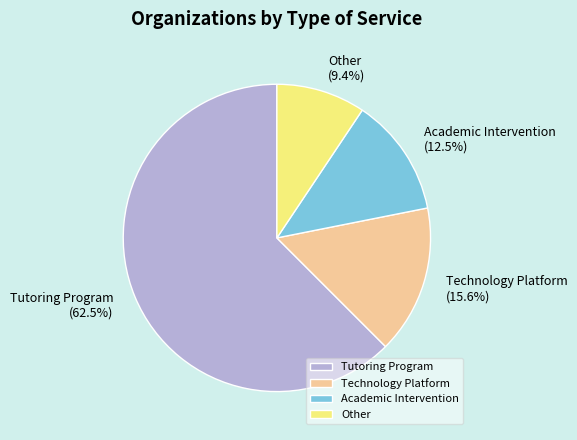

Which slice is the smallest?

Other